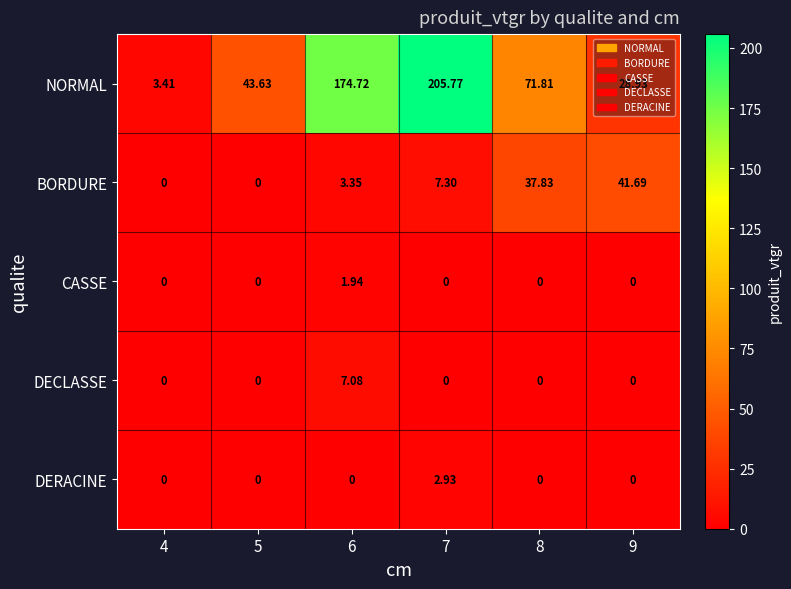

Count the number of data series in this chart.

5